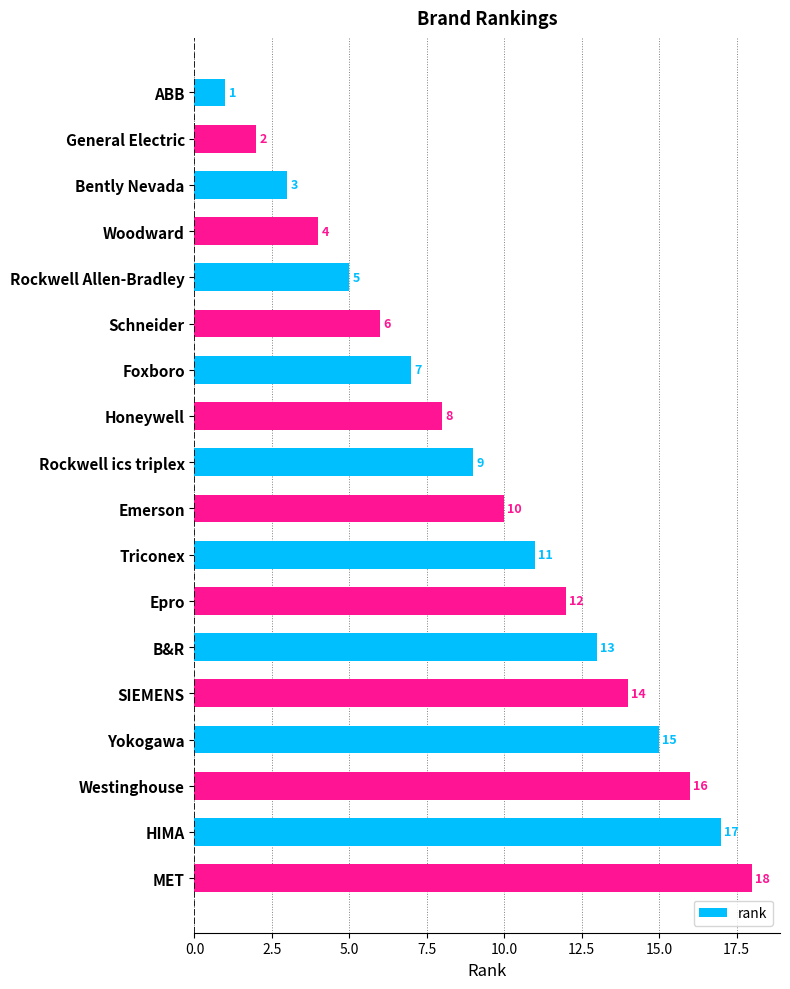

What is the difference between the second highest and second lowest values?

15